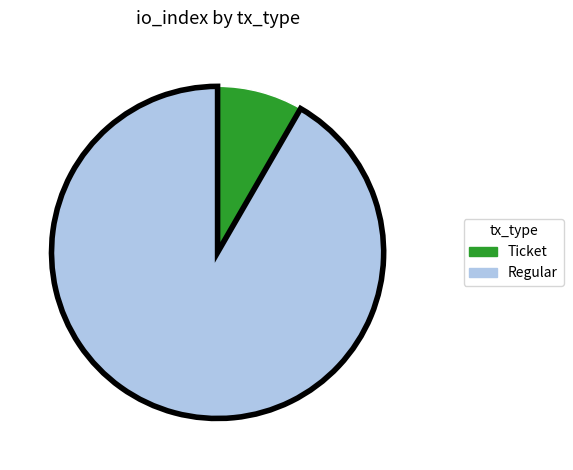

Count the number of slices in the pie.

2